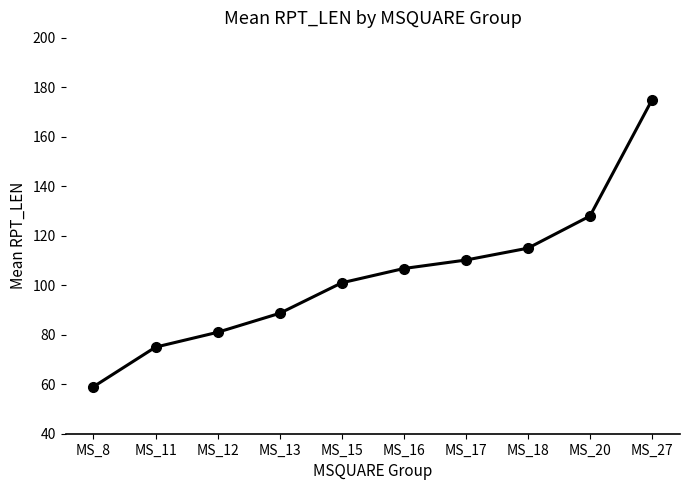

What is the average value?

104.0